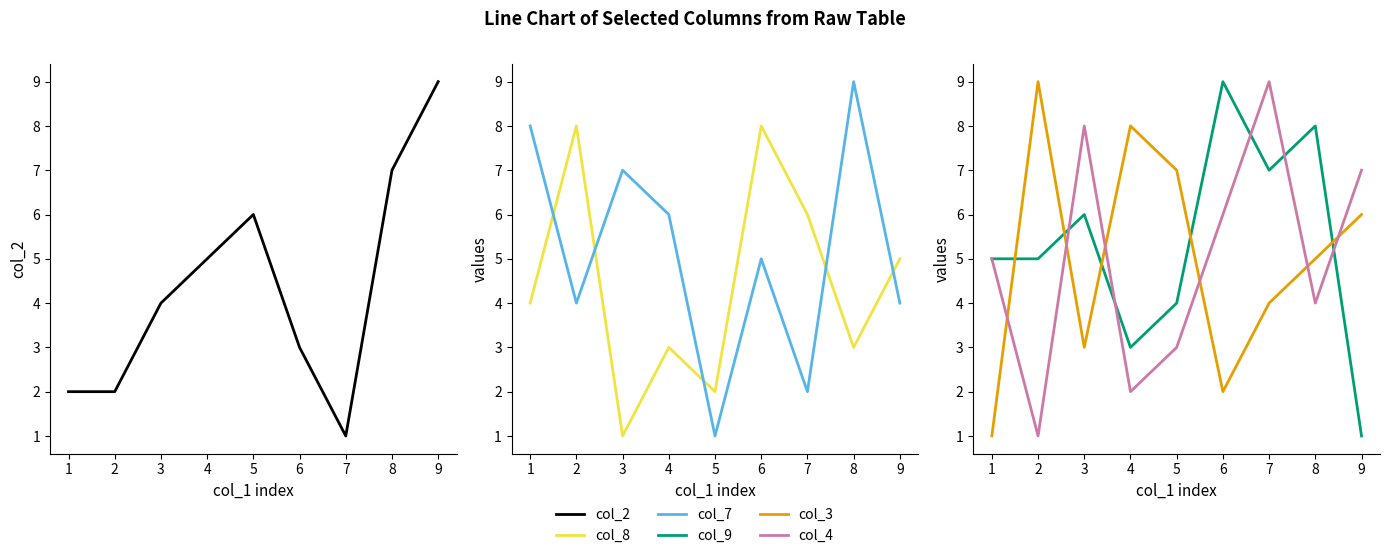

How many interior local peaks does the col_9 series have?

3